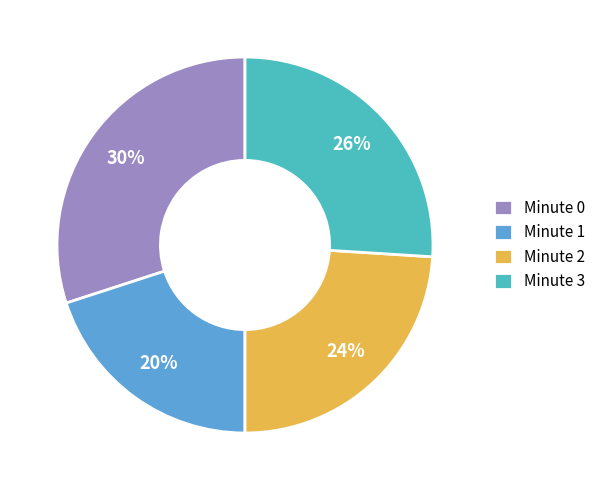

Which slice is the smallest?

Minute 1